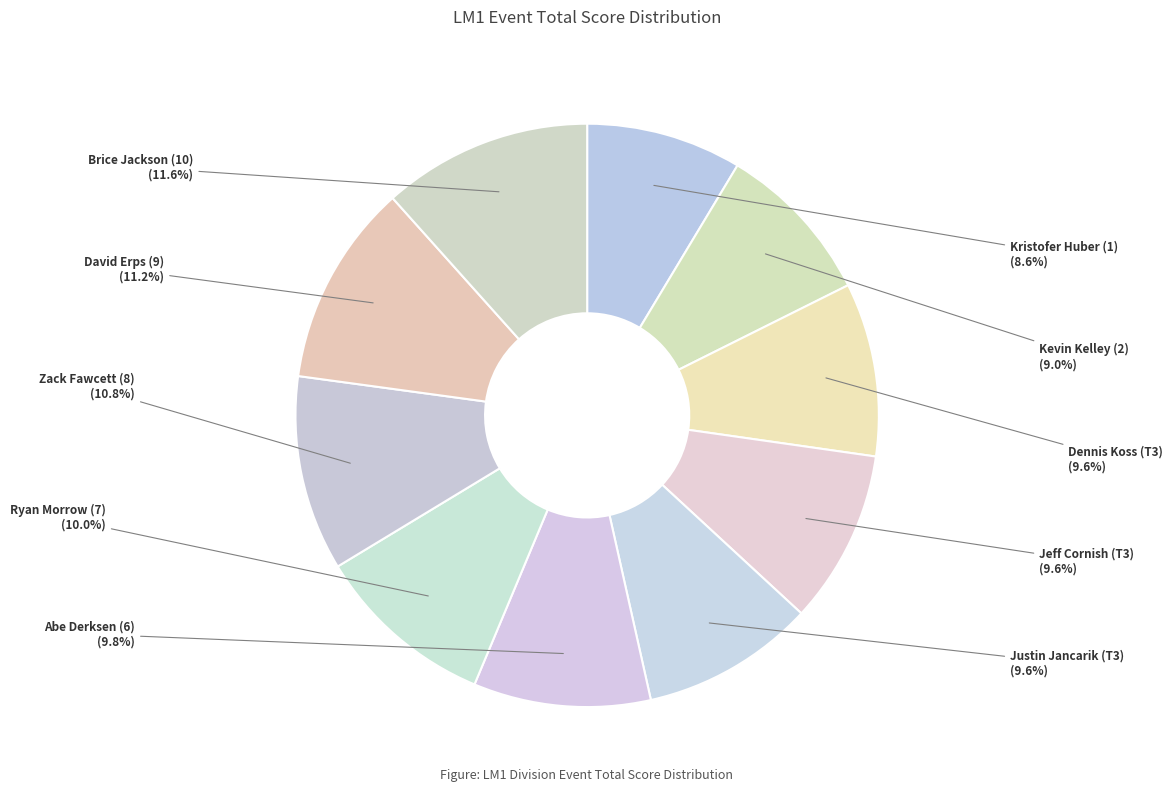

How many slices are in this pie chart?

10